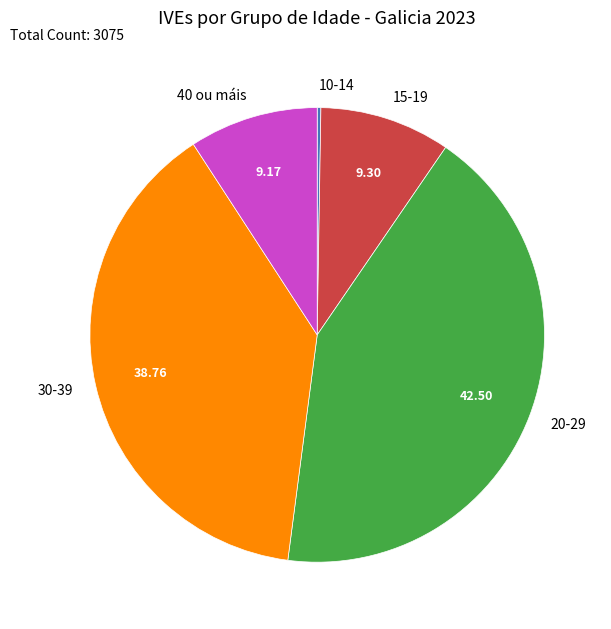

Approximately how many times larger is the value at 30-39 compared to 20-29?

0.9